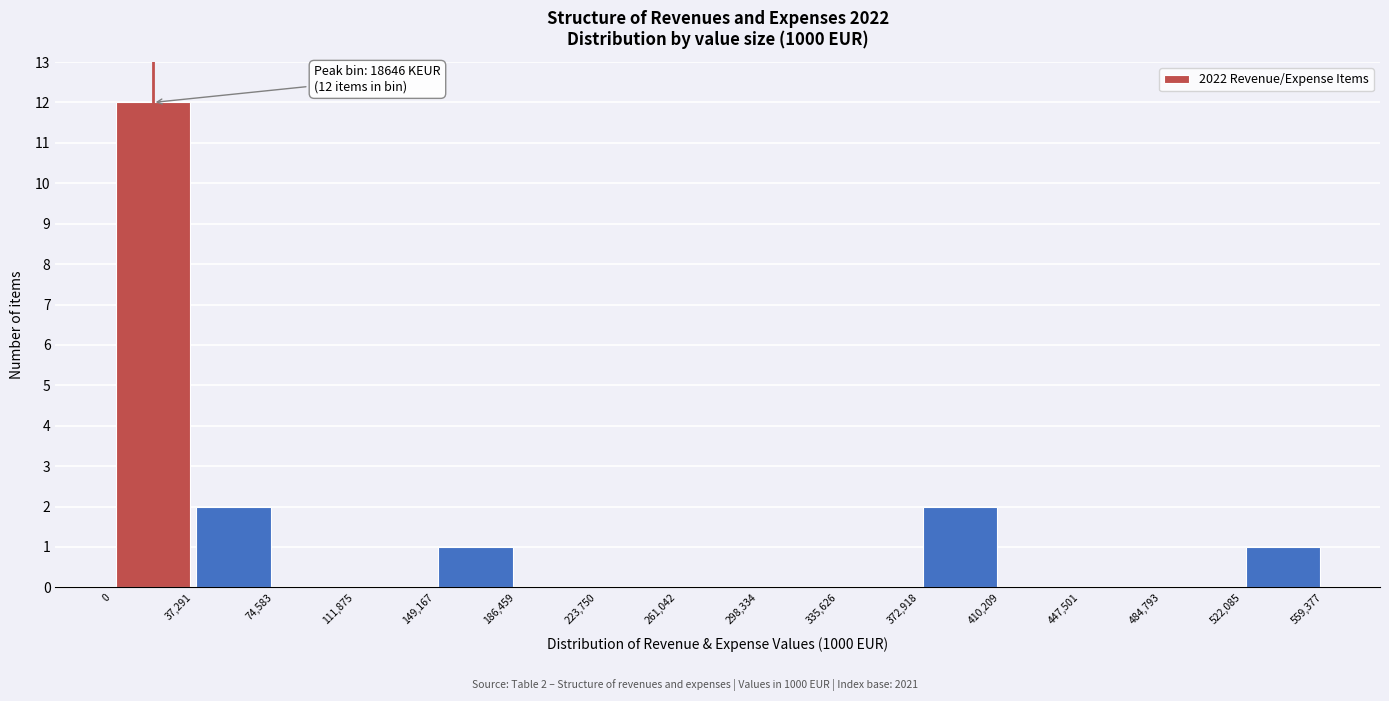

Over which range of the x-axis is the bar tallest?

0 to 37,291